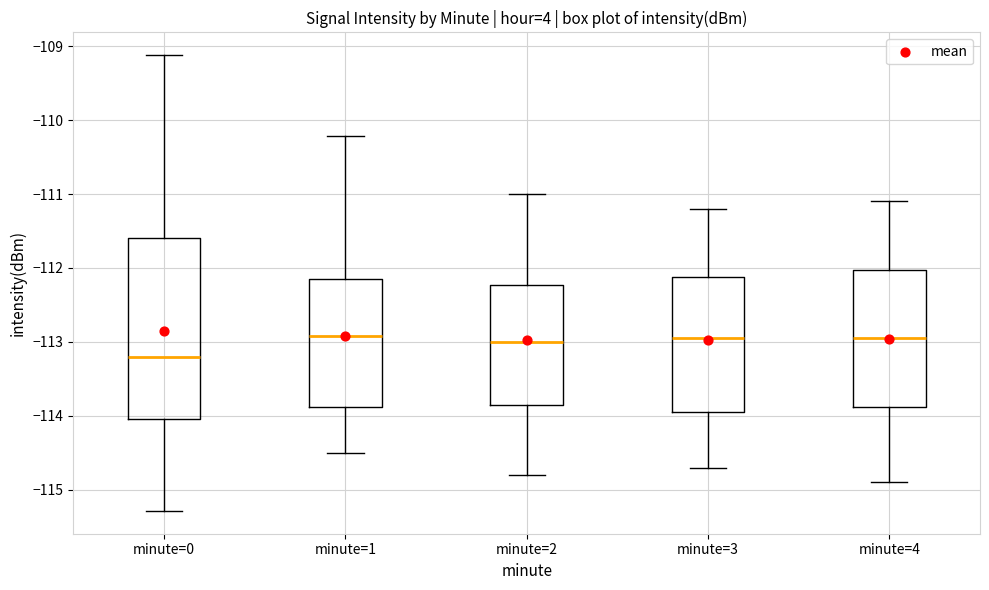

Where is the upper edge of the box for minute=3 on the y-axis? The values are not printed on the chart, so give them approximately, as read against the axis.

-112.1